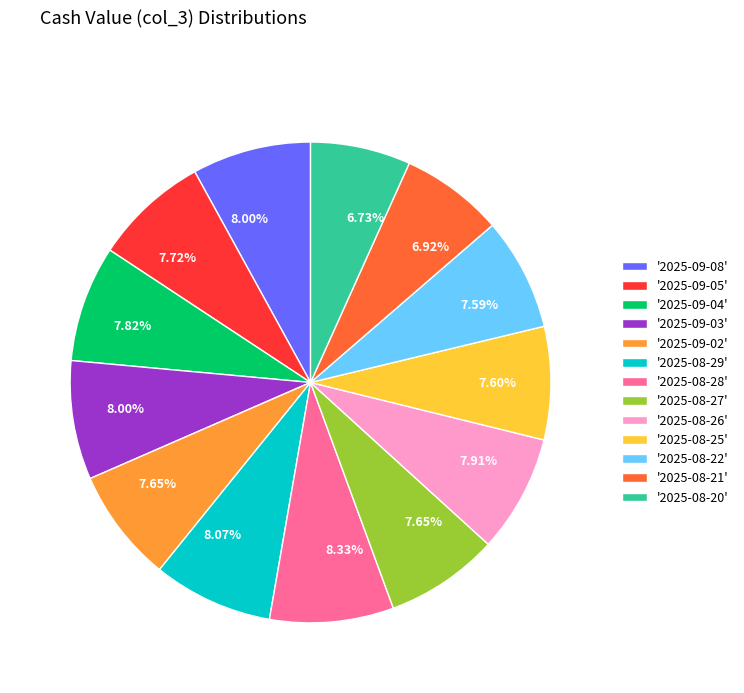

Is there a majority slice in this chart?

No